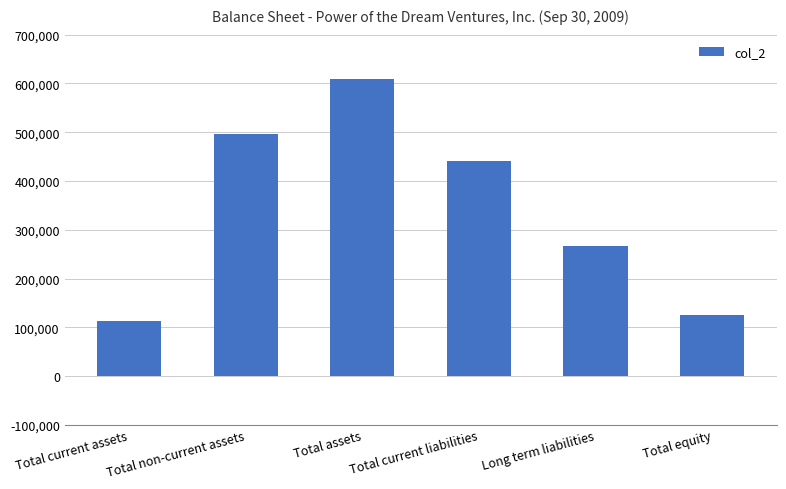

What position from the right is Total current liabilities?

3